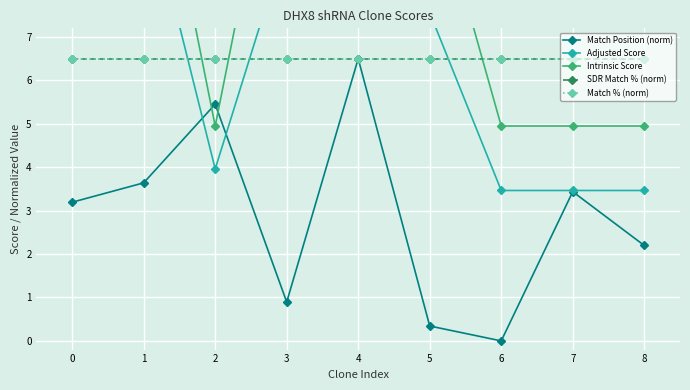

Reading left to right, transcribe all the data shown in this chart.

Match Position (norm): 0=3.2	1=3.6	2=5.5	3=0.9	4=6.5	5=0.3	6=0.0	7=3.4	8=2.2
Adjusted Score: 0=10.6	1=10.6	2=4.0	3=9.2	4=9.2	5=7.6	6=3.5	7=3.5	8=3.5
Intrinsic Score: 0=13.2	1=13.2	2=5.0	3=13.2	4=13.2	5=10.8	6=5.0	7=5.0	8=5.0
SDR Match % (norm): 0=6.5	1=6.5	2=6.5	3=6.5	4=6.5	5=6.5	6=6.5	7=6.5	8=6.5
Match % (norm): 0=6.5	1=6.5	2=6.5	3=6.5	4=6.5	5=6.5	6=6.5	7=6.5	8=6.5